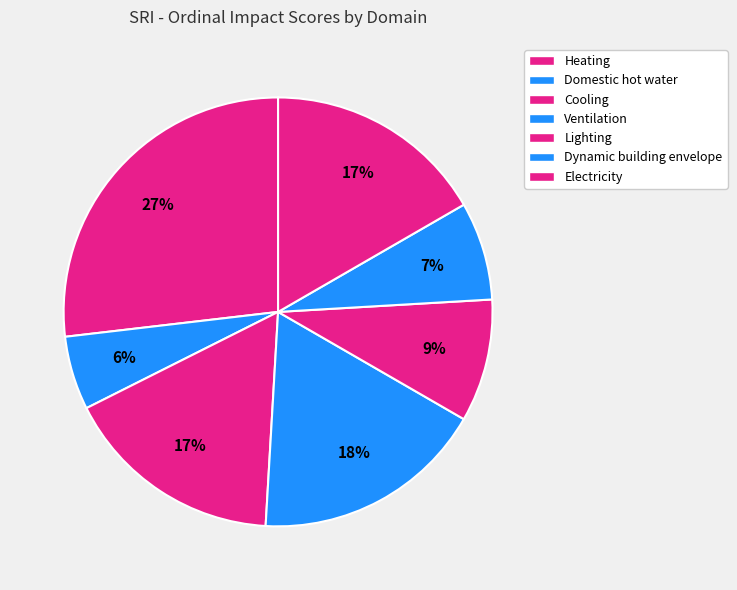

Rank the categories by value from highest to lowest.

Heating, Ventilation, Cooling, Electricity, Lighting, Dynamic building envelope, Domestic hot water